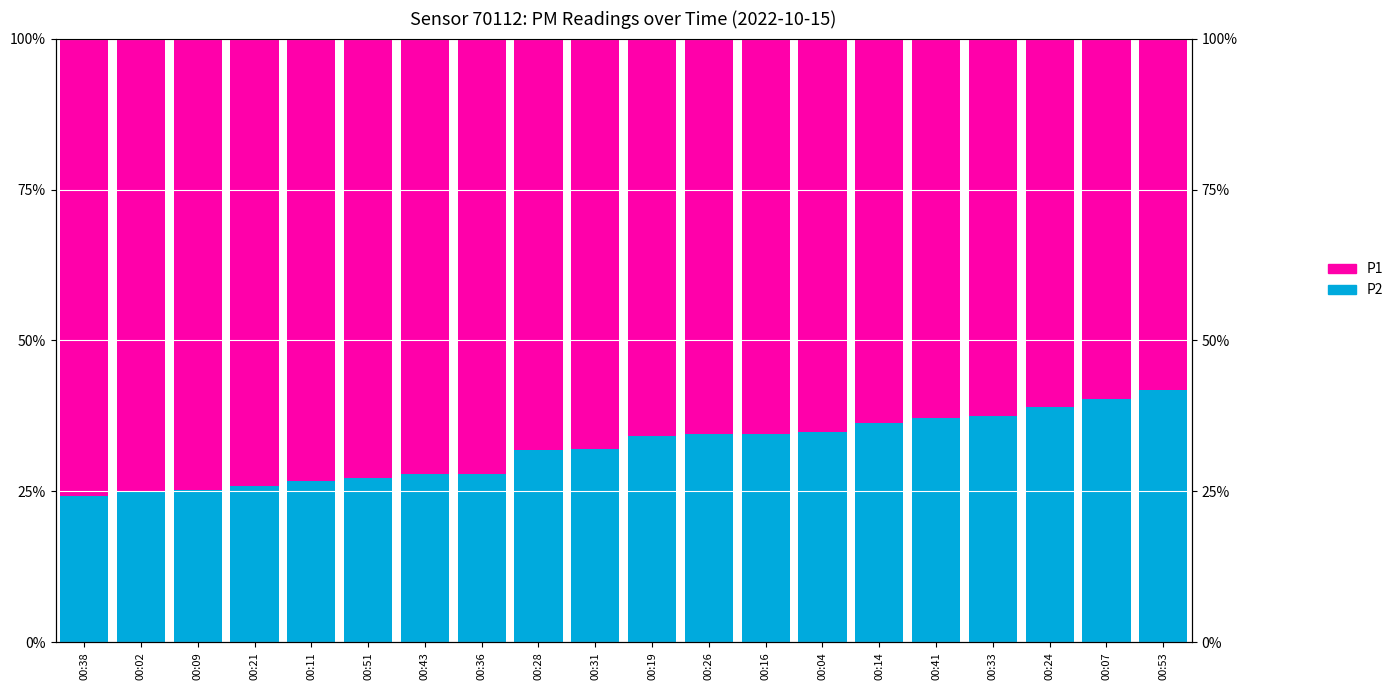

How many groups of bars are there?

20